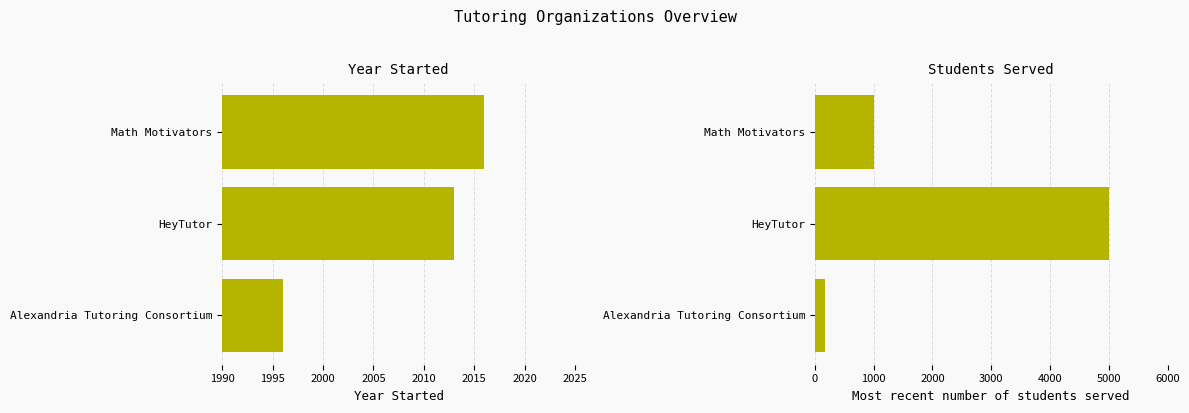

True or false: Year Started has a value of 2964 at 1990.

False